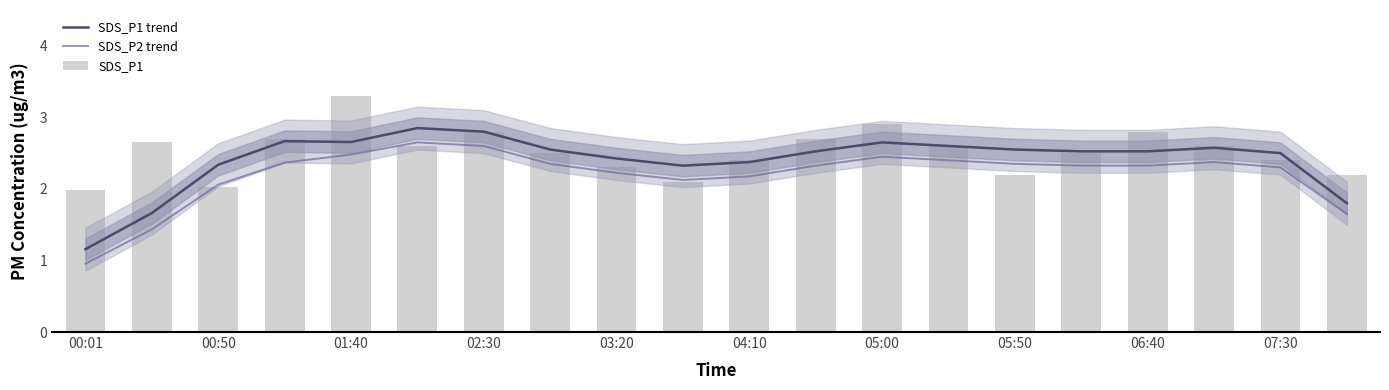

True or false: SDS_P1 trend has a value of 1.6 at 00:01.

False